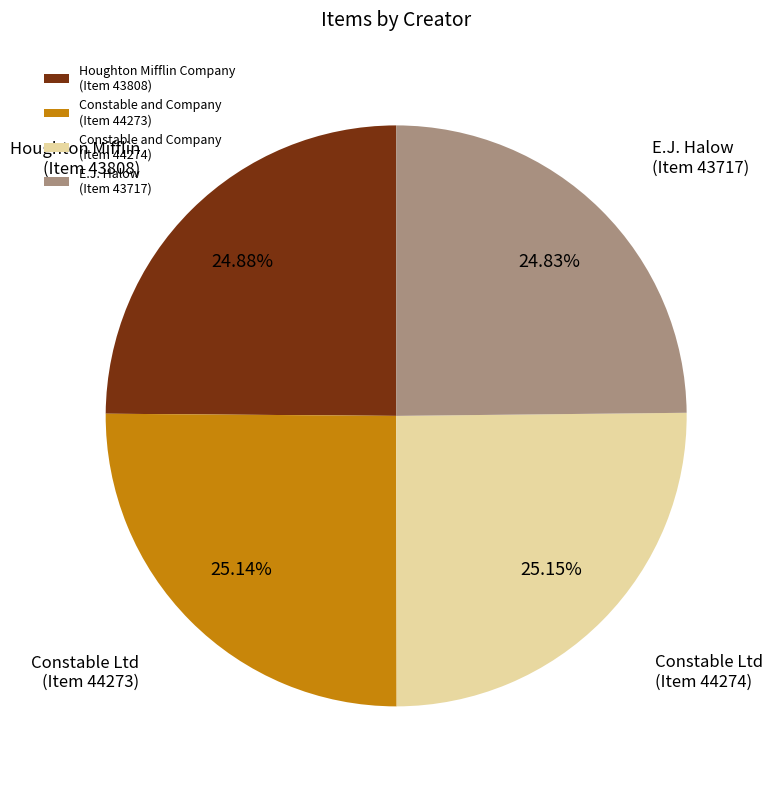

Approximately how many times larger is the value at Houghton Mifflin Company (Item 43808) compared to Constable and Company (Item 44273)?

1.0